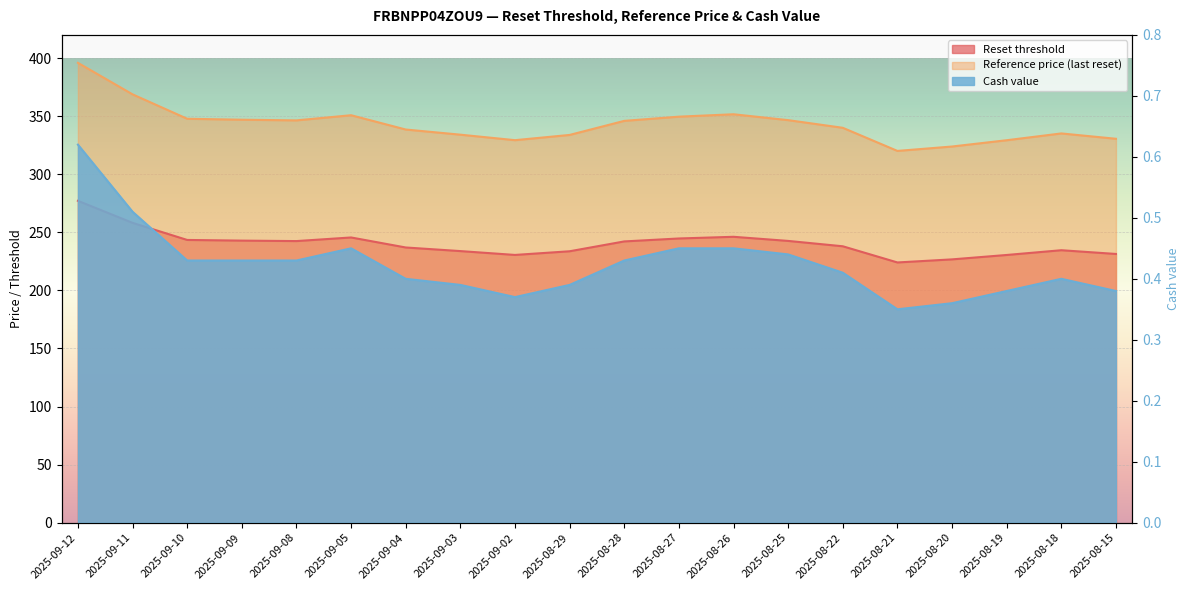

At which label does Cash value reach its minimum?

2025-08-21